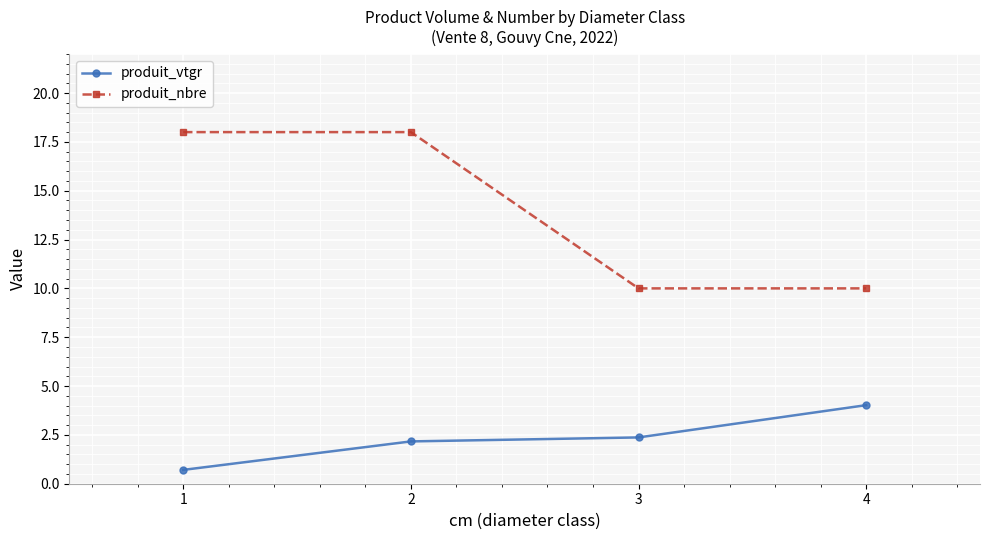

What is the difference between the second highest and minimum values in the produit_nbre series?

8.0